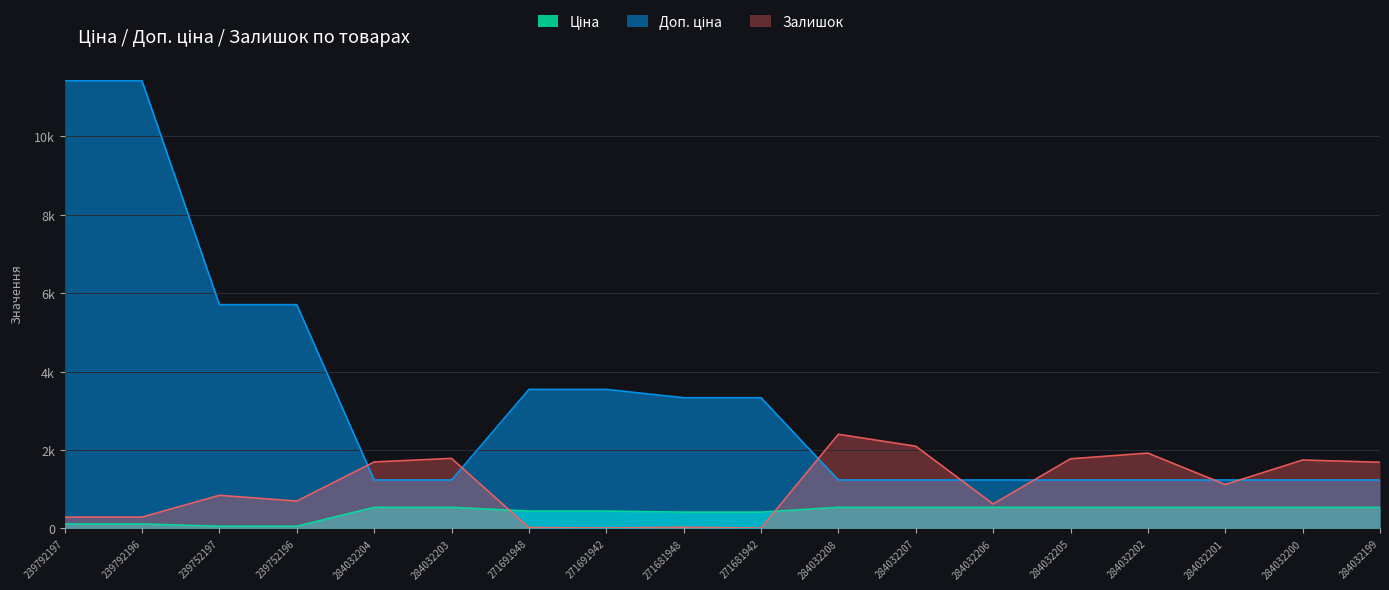

What is the label of the 8th point from the left?

271691942